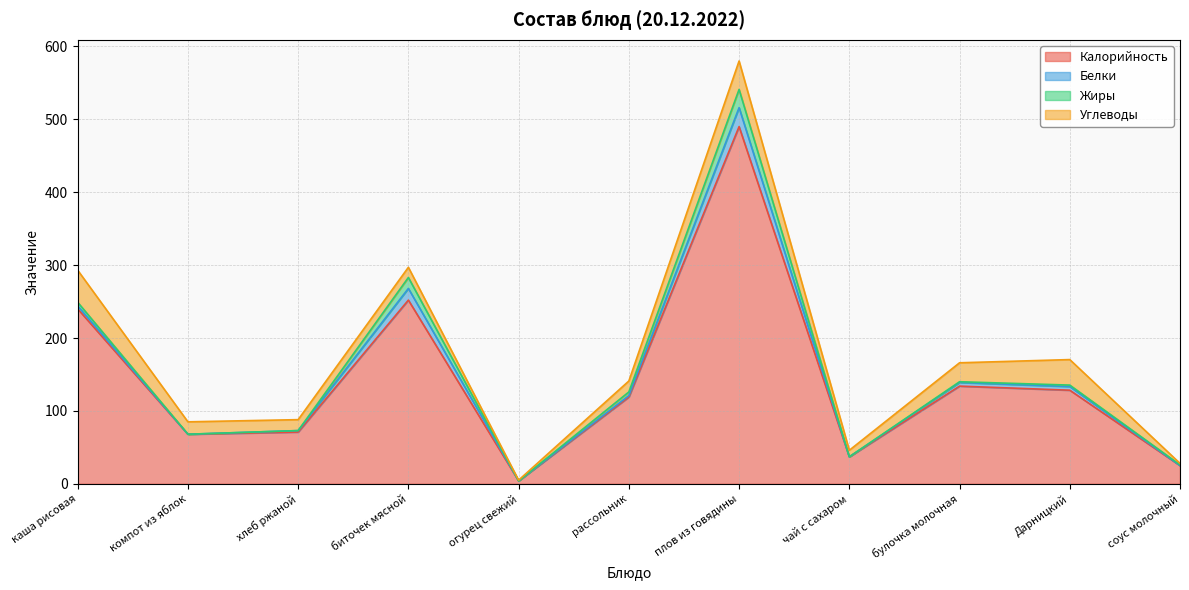

Which series has the largest range (max minus min)?

Калорийность